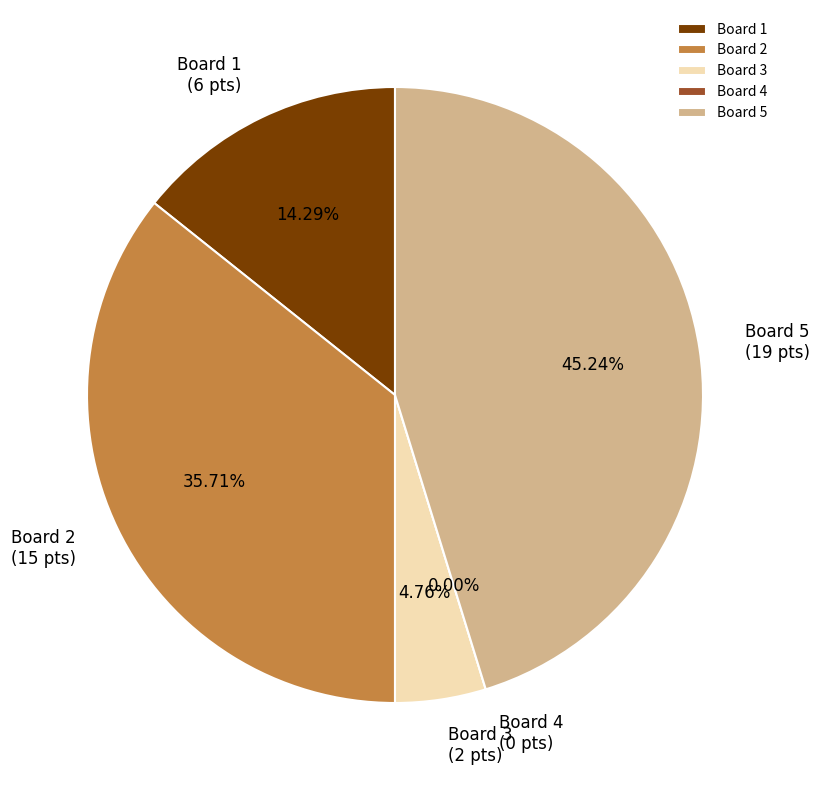

Combined, what portion of the pie is Board 2 and Board 3?

40.5%